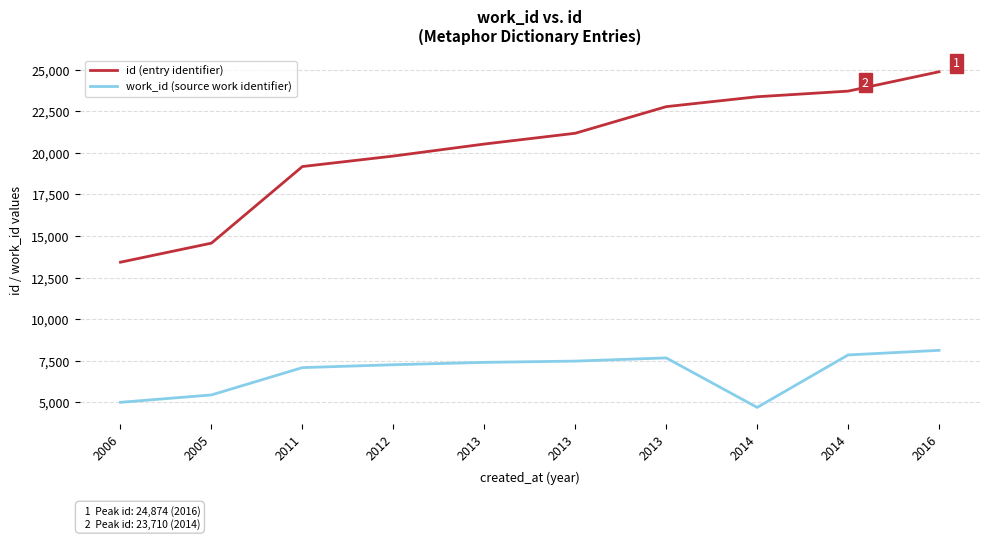

What are all the series names shown in the legend?

id (entry identifier), work_id (source work identifier)